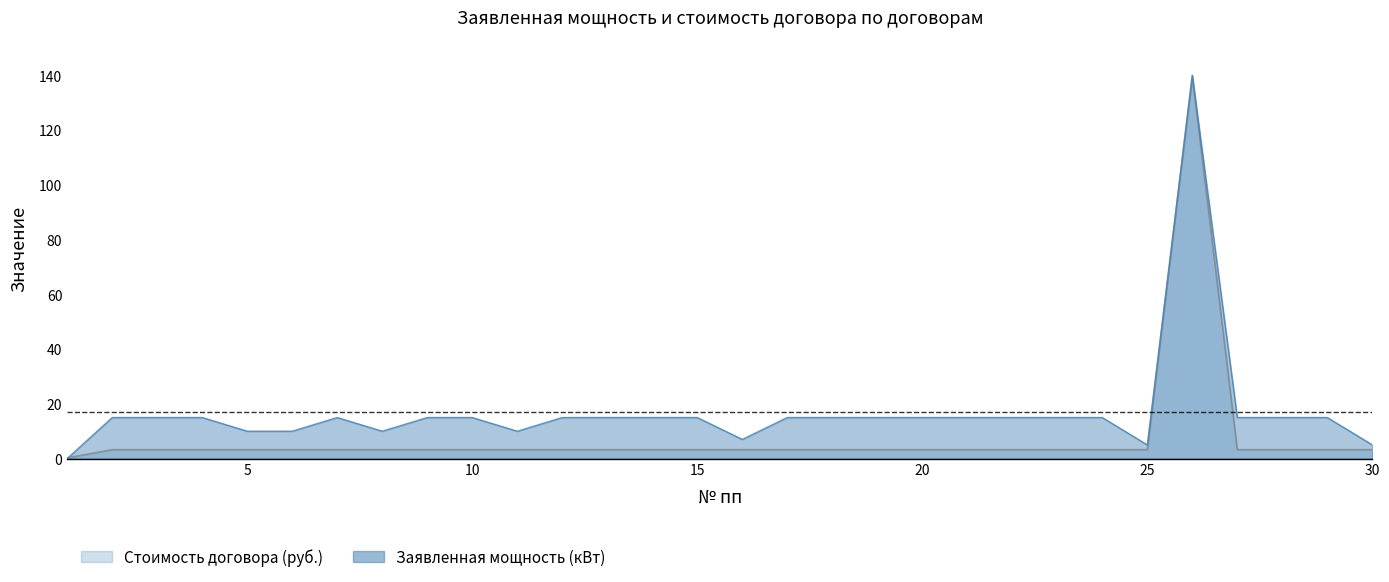

What is the sum of all Заявленная мощность (кВт) values?

512.0